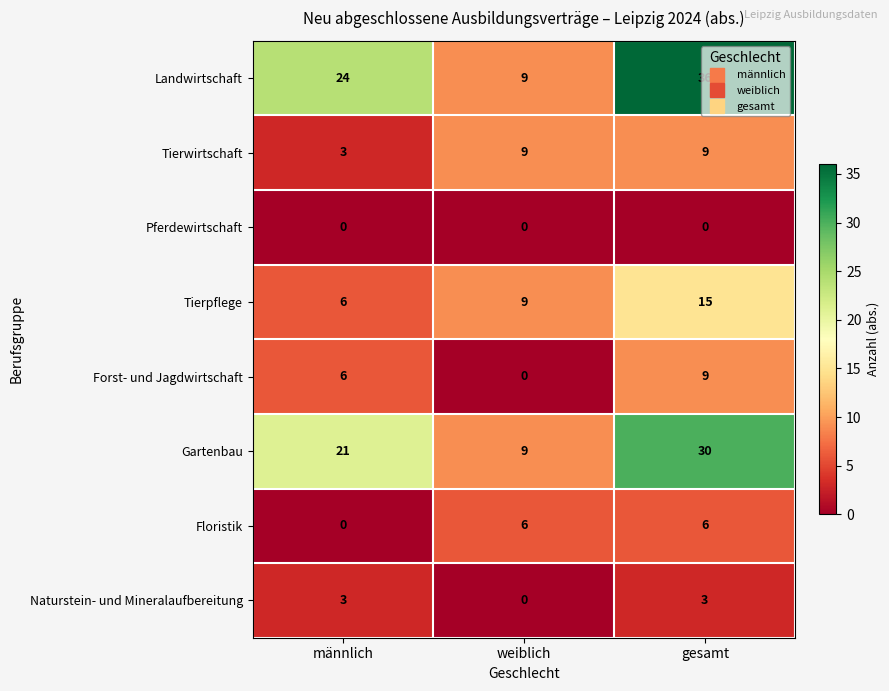

Is the value of Floristik at männlich greater than the value of Tierpflege at männlich?

No